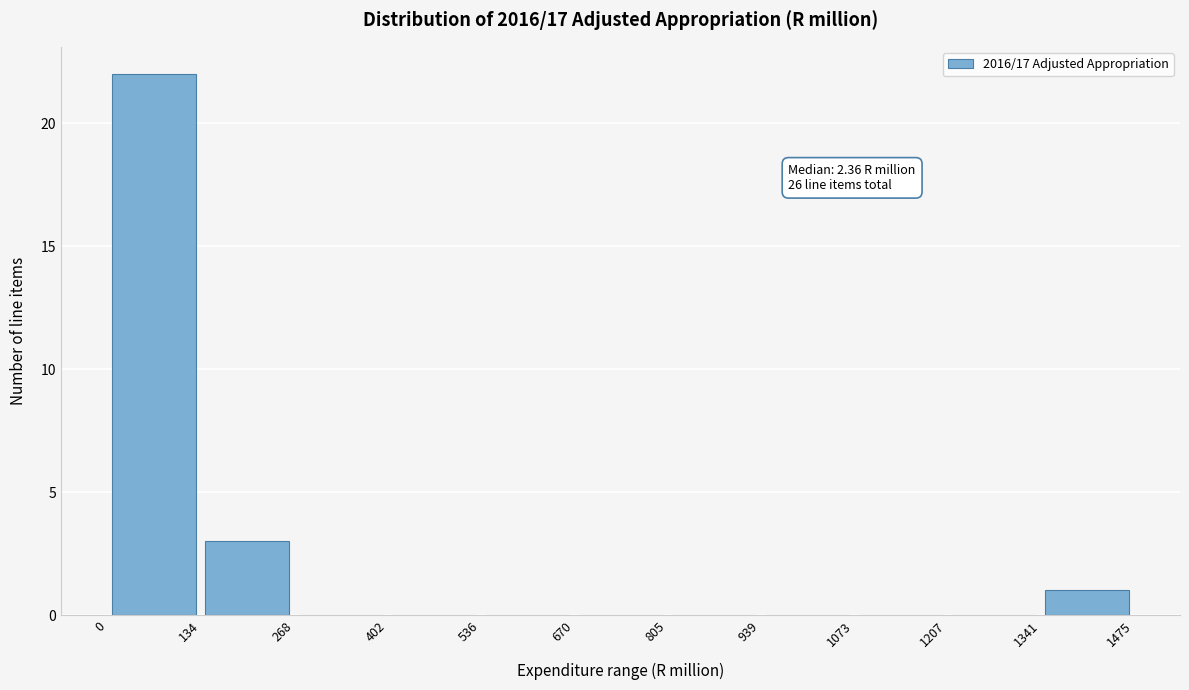

Over which range of the x-axis is the bar tallest?

0 to 134